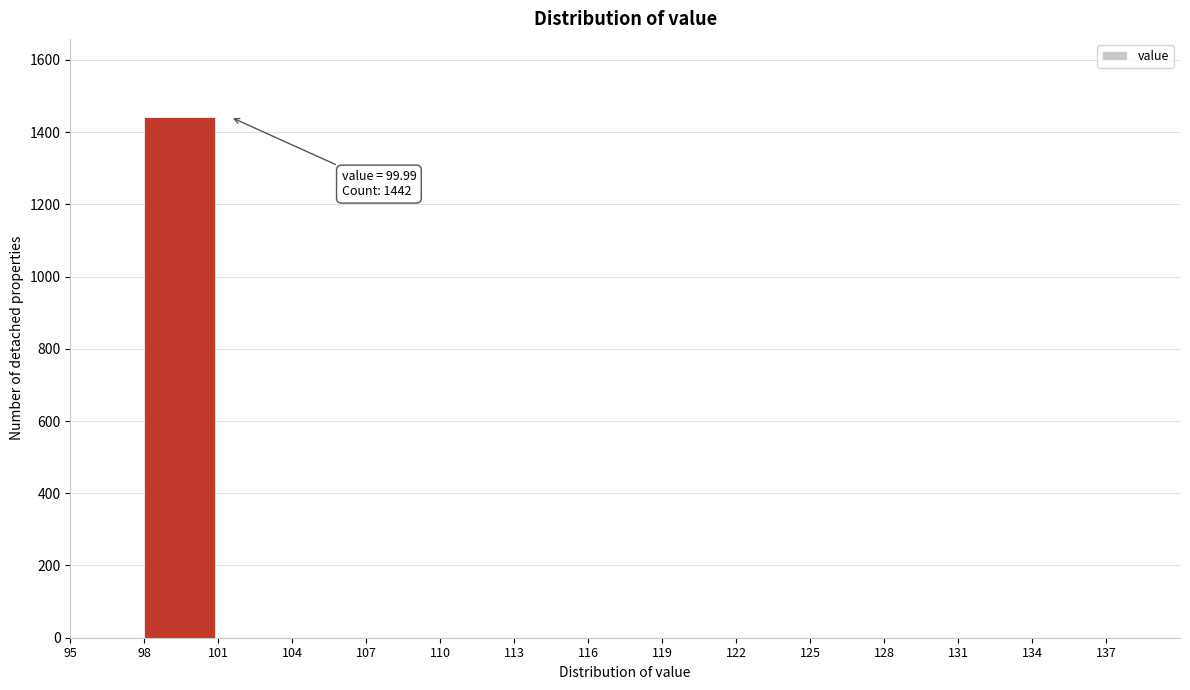

Over which range of the x-axis is the bar tallest?

98 to 101